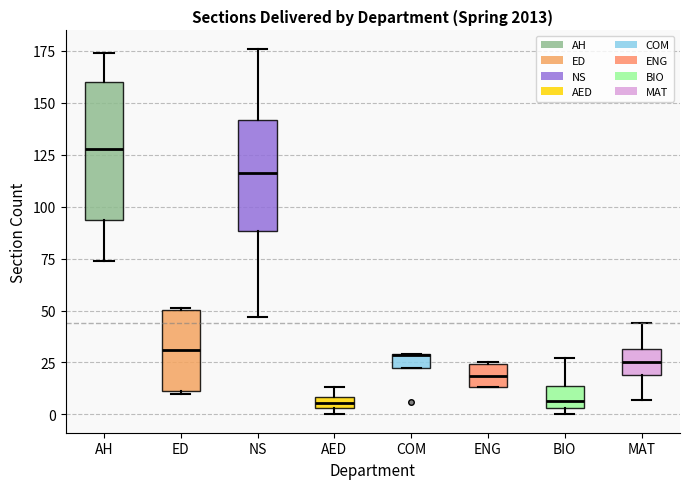

Where is the lower edge of the box for AED on the y-axis? The values are not printed on the chart, so give them approximately, as read against the axis.

5